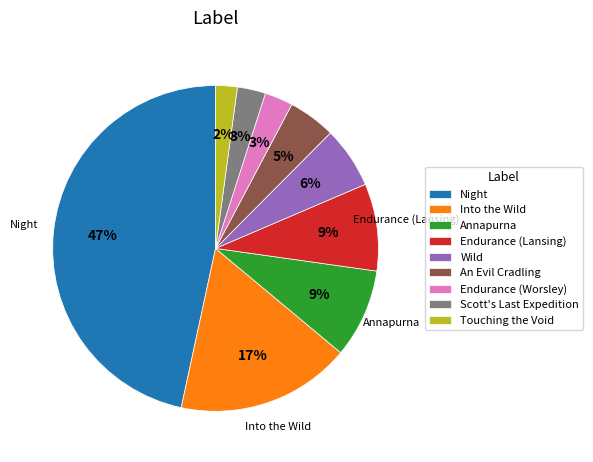

Which slice is the largest?

Night